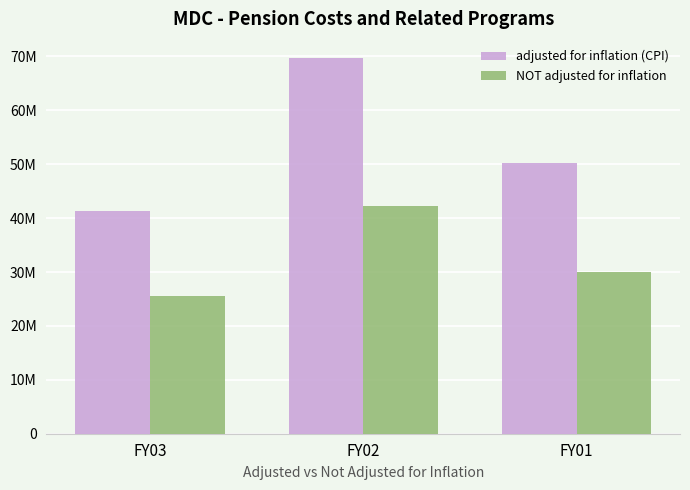

What are all the series names shown in the legend?

adjusted for inflation (CPI), NOT adjusted for inflation